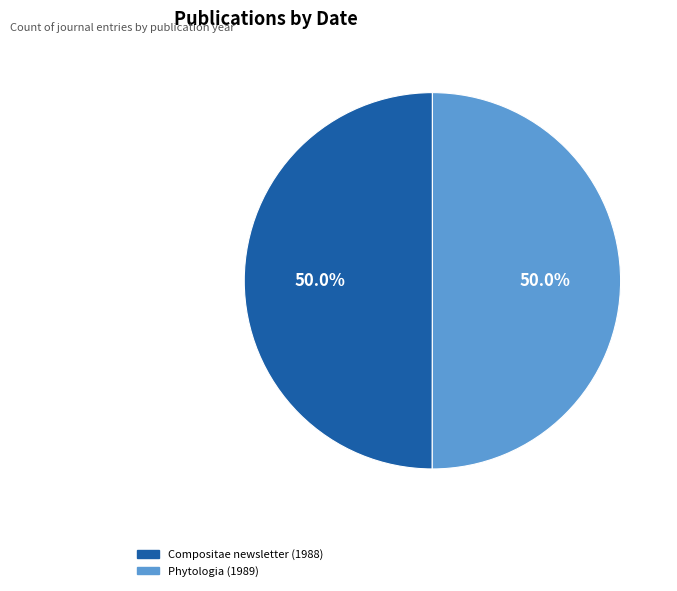

The Compositae newsletter (1988) slice represents 50% of the pie. True or false?

True